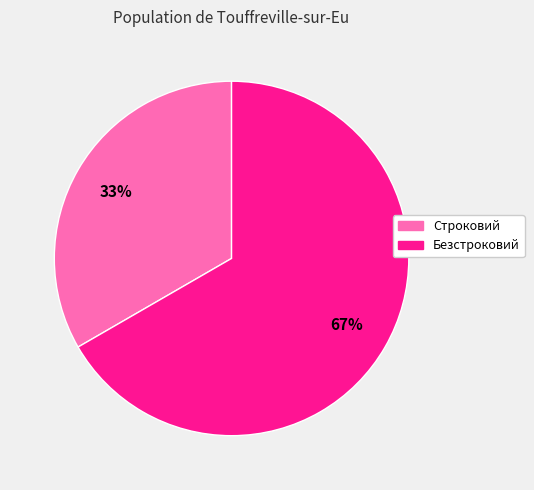

Which slice represents more than half of the pie?

Безстроковий